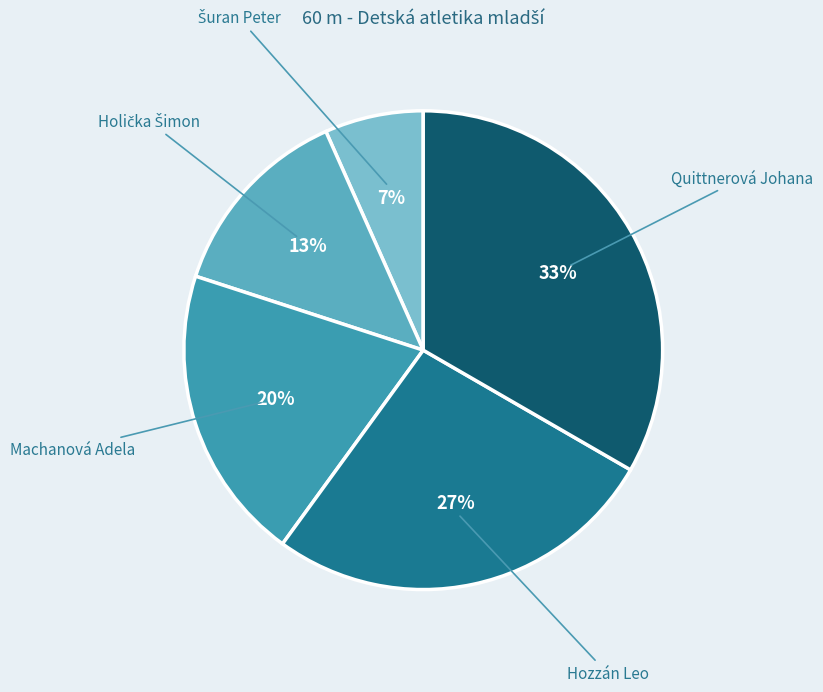

Count the number of slices in the pie.

5